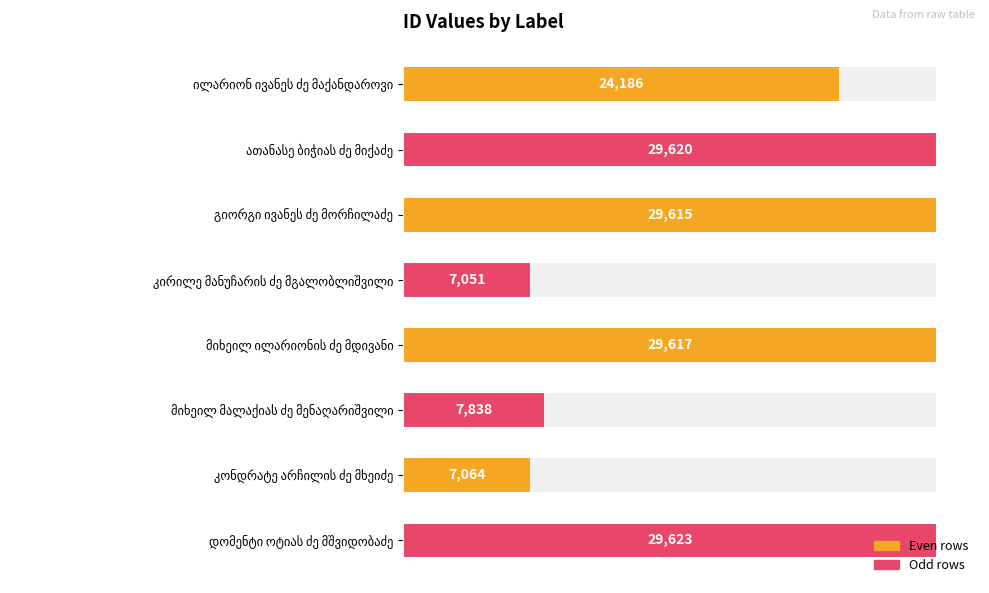

What is the value of the 4th bar from the left?

7051